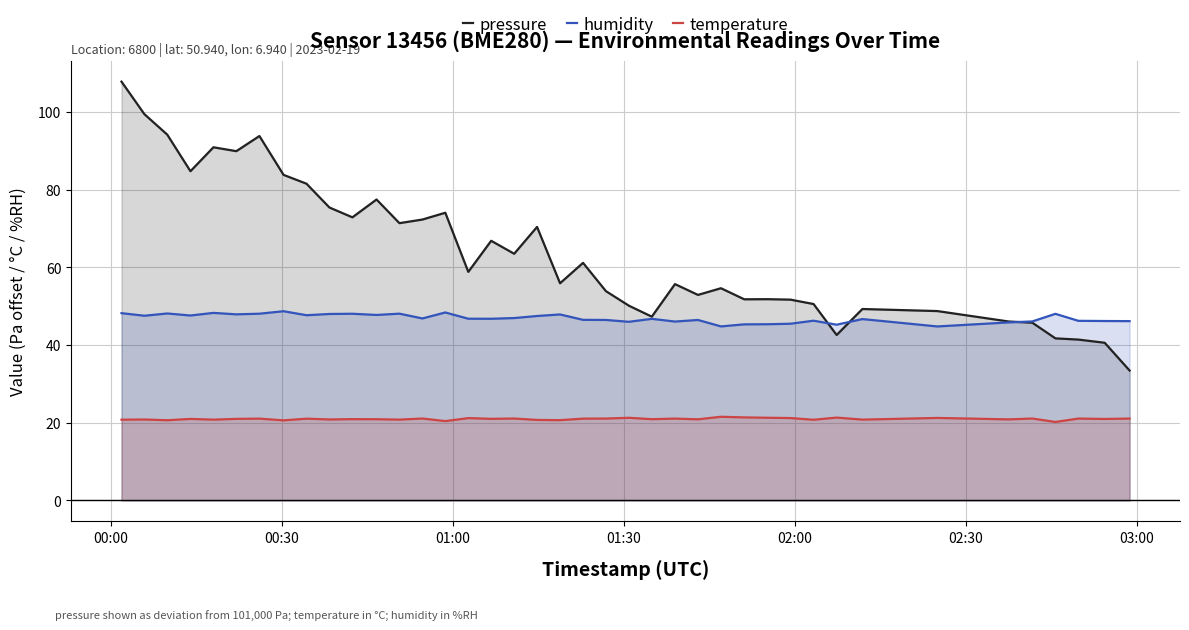

True or false: pressure and temperature cross at least once.

False